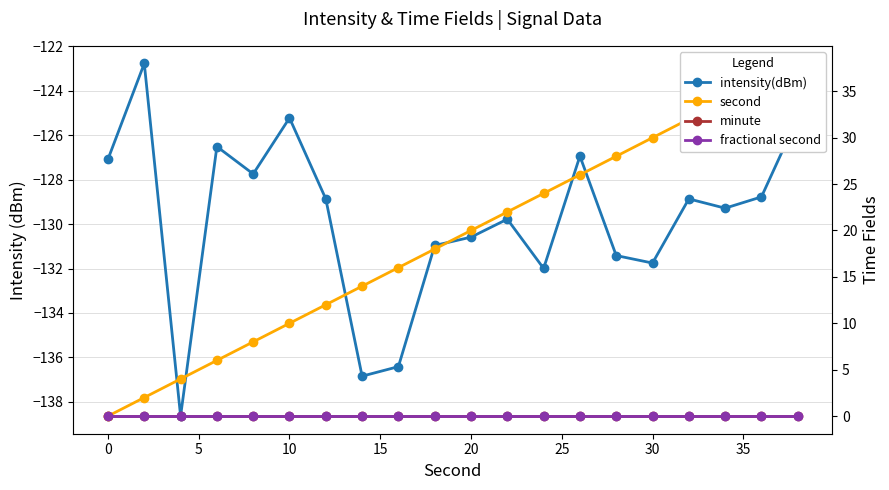

True or false: intensity(dBm) and second cross at least once.

False